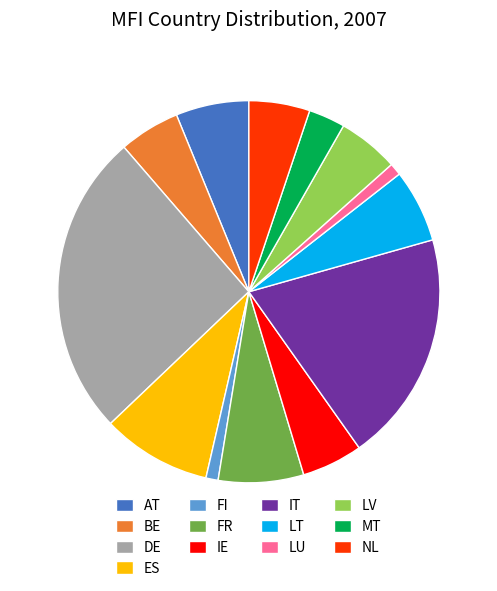

Count the number of slices in the pie.

13